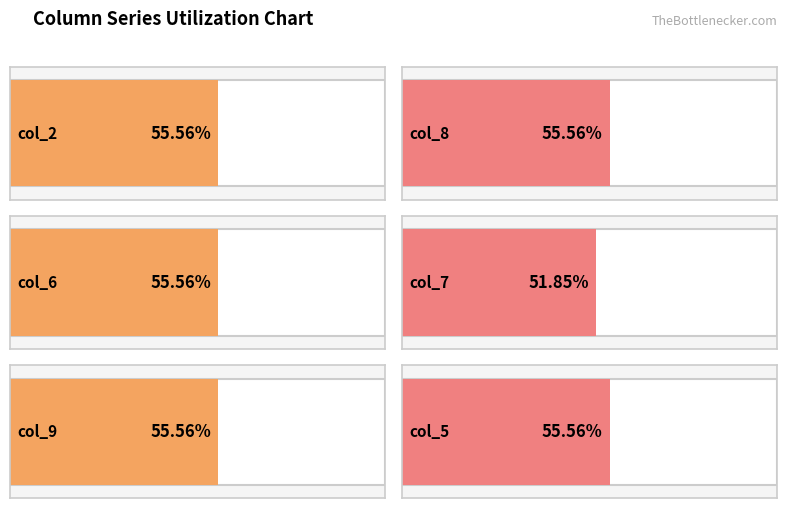

What position from the right is 2?

5